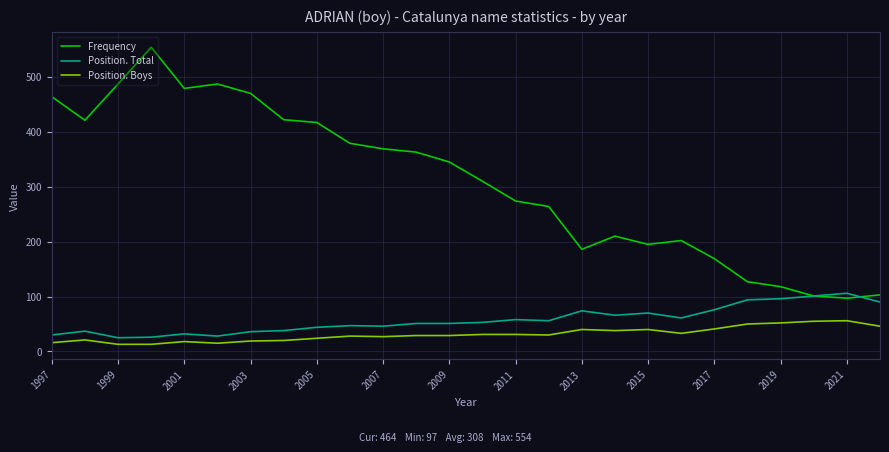

Which series has the widest spread of values?

Frequency